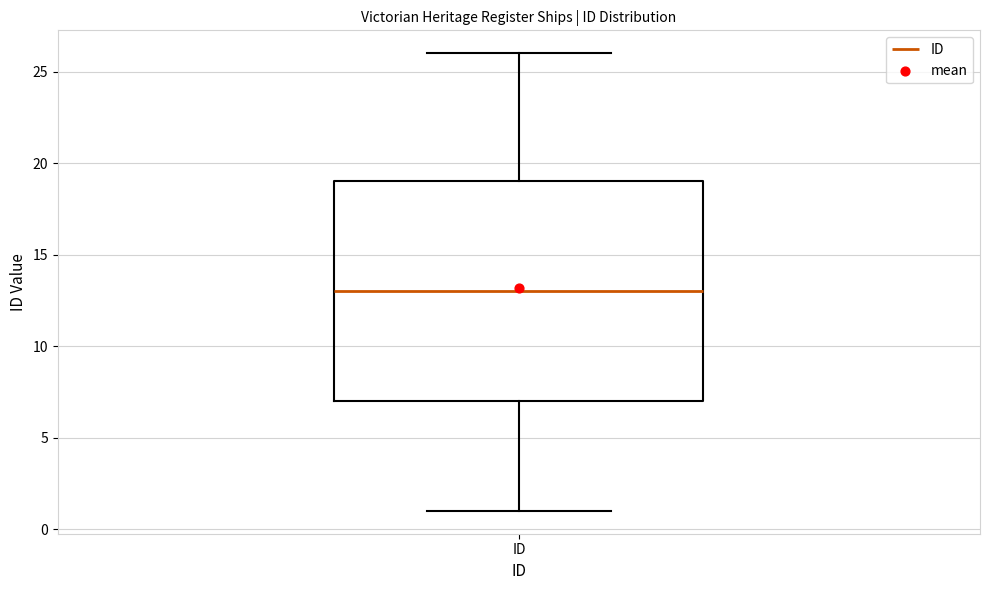

Where is the upper edge of the box for ID on the y-axis? The values are not printed on the chart, so give them approximately, as read against the axis.

19